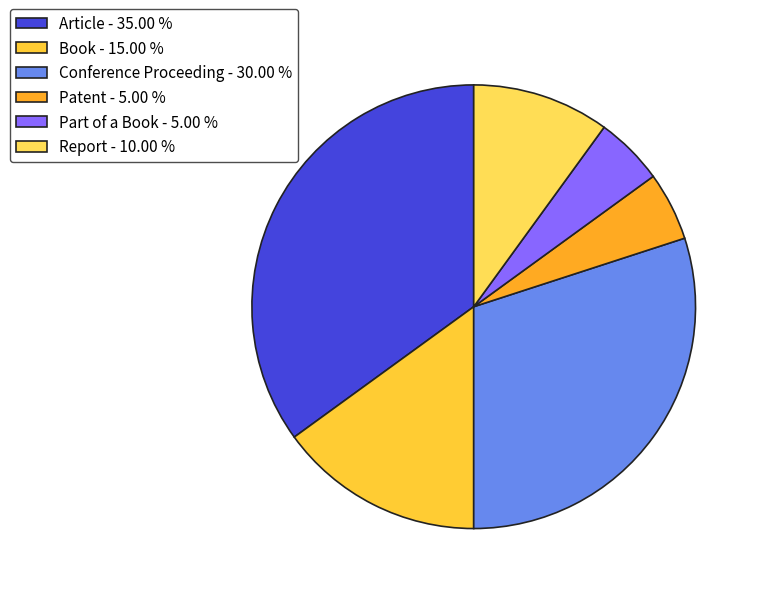

What is the largest slice in the pie chart?

Article